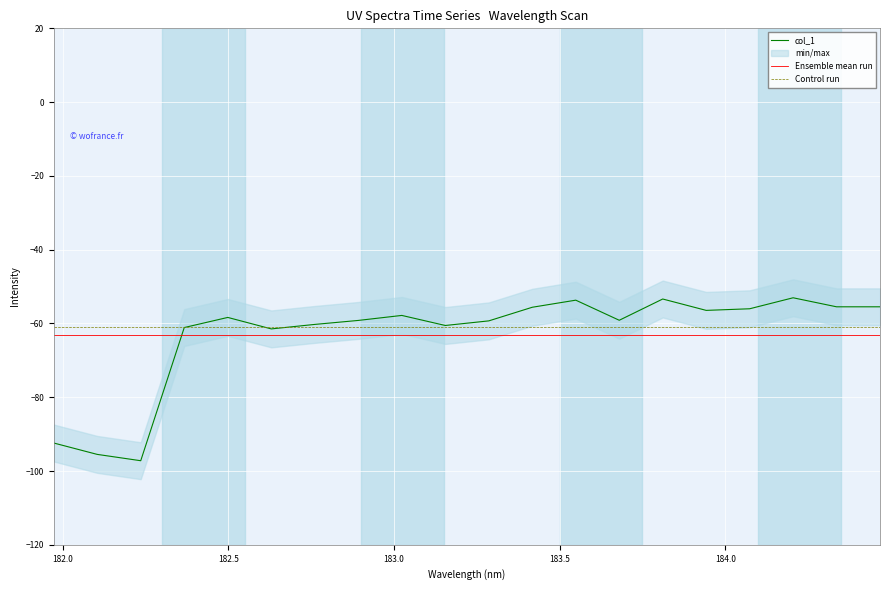

What is the label of the 12th point from the left?

183.4176122368